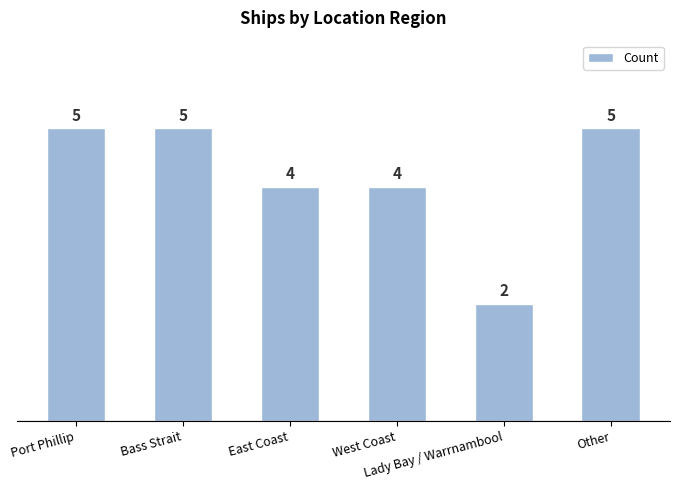

Count the values in the range 4 to 5.

5